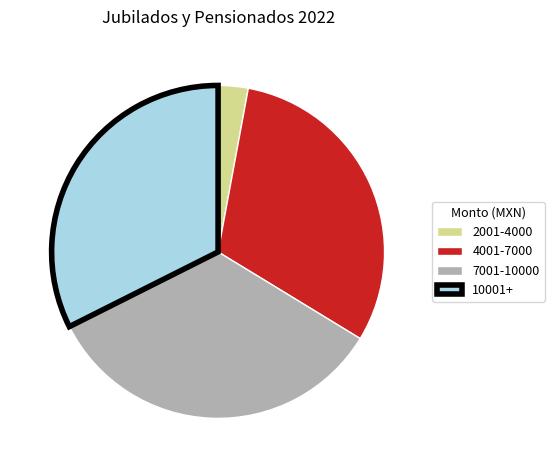

Does any single category account for the majority?

No